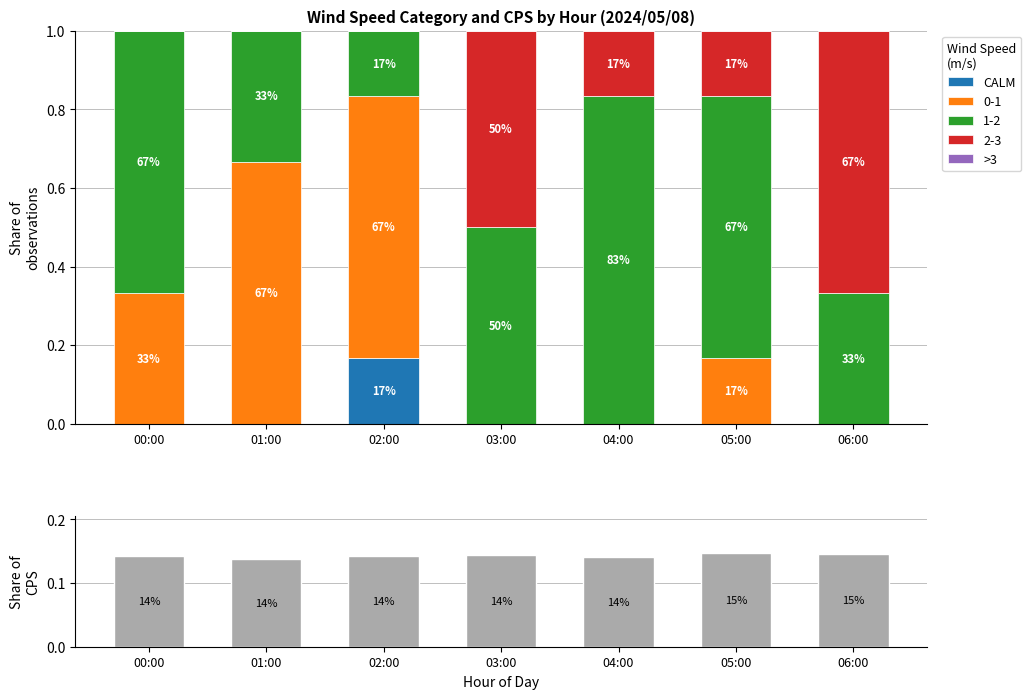

Rank the series by their maximum value, from highest to lowest.

CALM, CPS share, >3